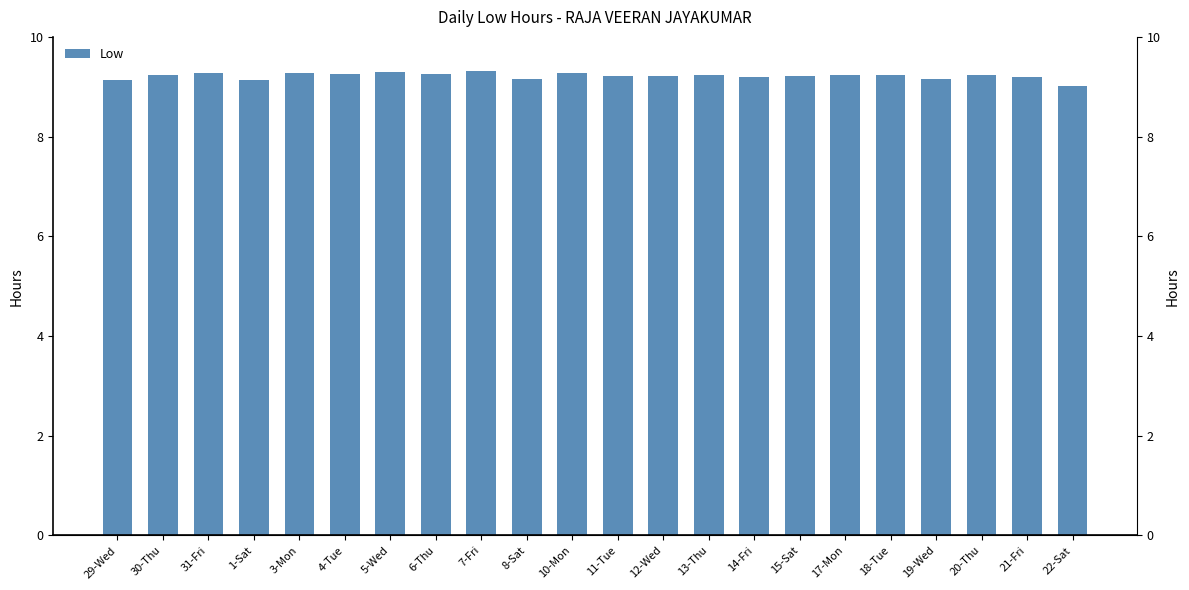

Count the number of data series in this chart.

1